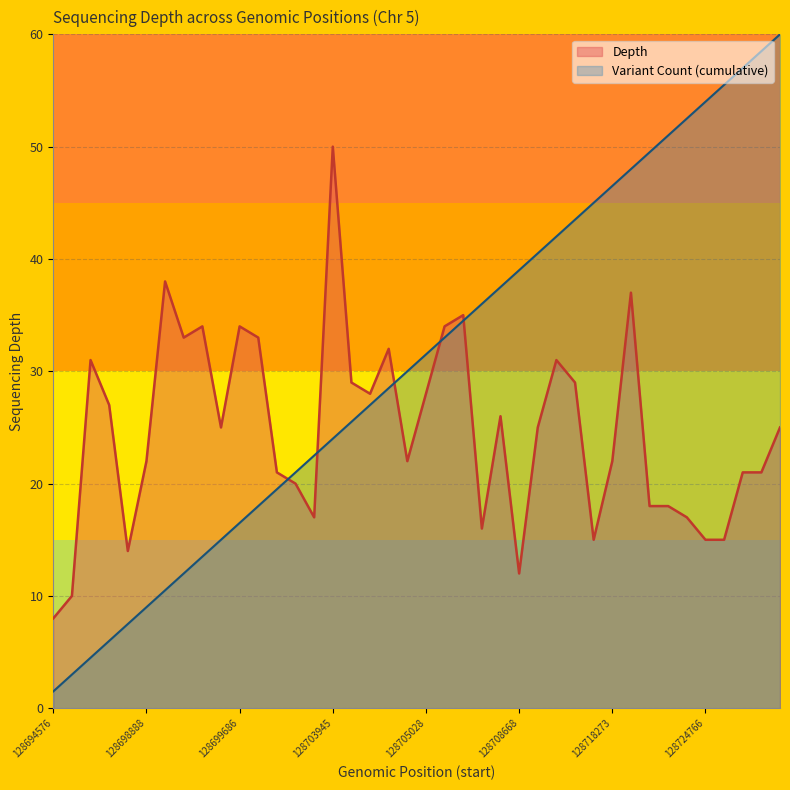

What is the difference between the maximum and second lowest values in the Variant Count (cumulative) series?

57.0